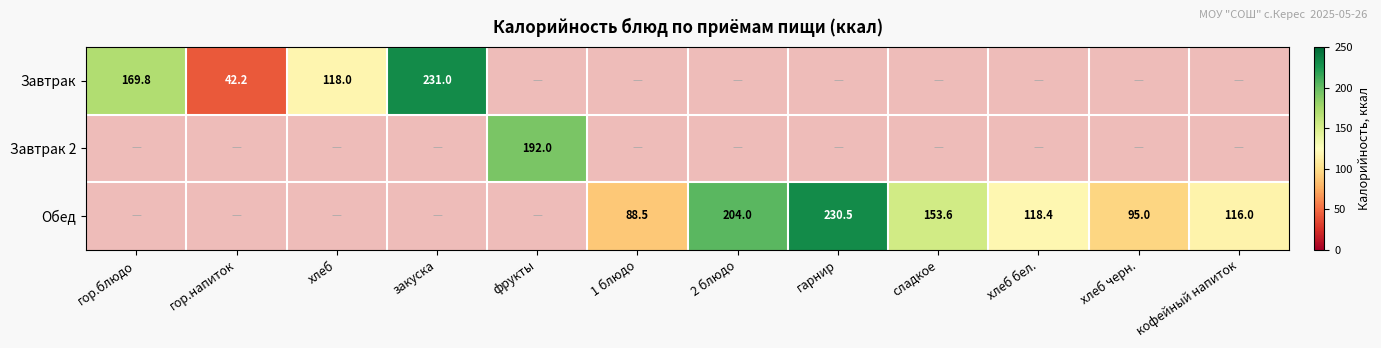

True or false: Обед has a value of 121.4 at 1 блюдо.

False